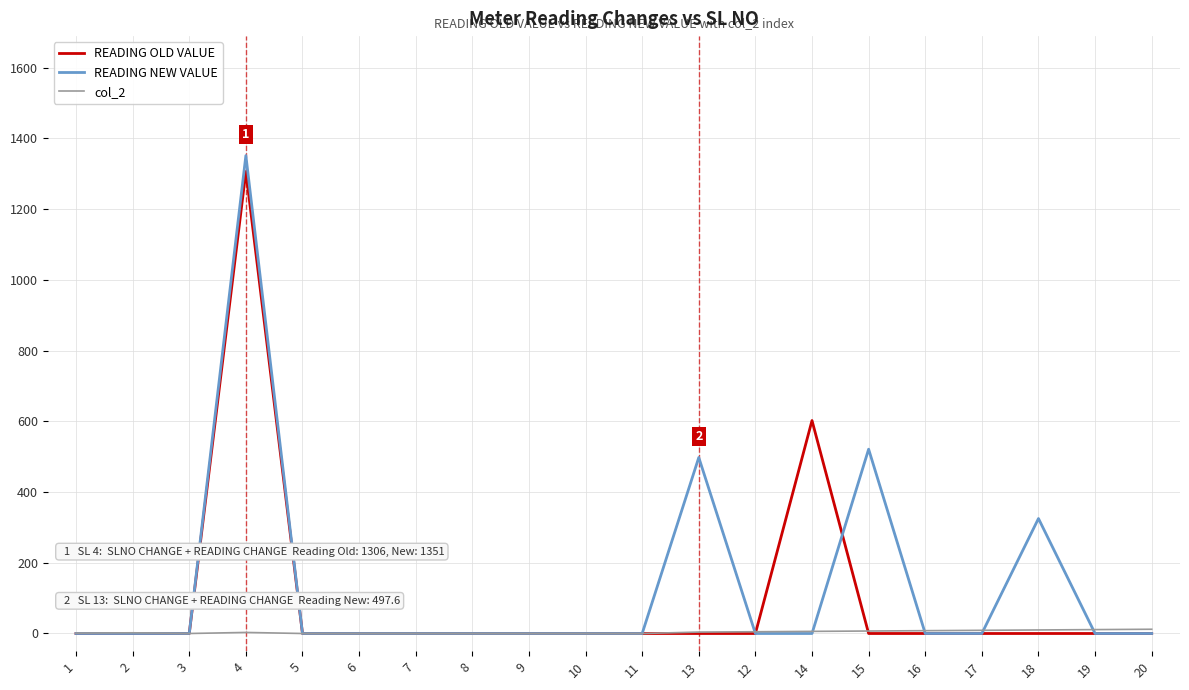

What is the spread (max minus min) of values at 15?

521.0